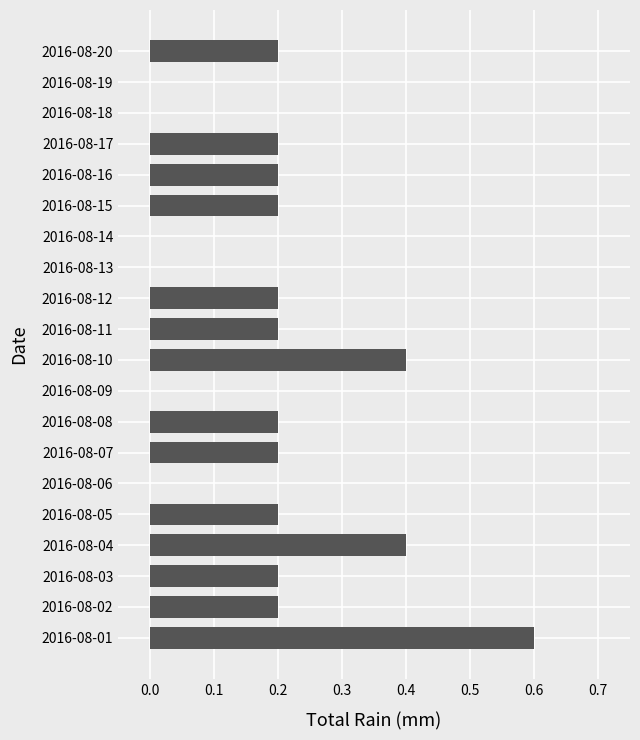

What is the sum of the values at 2016-08-04 and 2016-08-02?

0.6